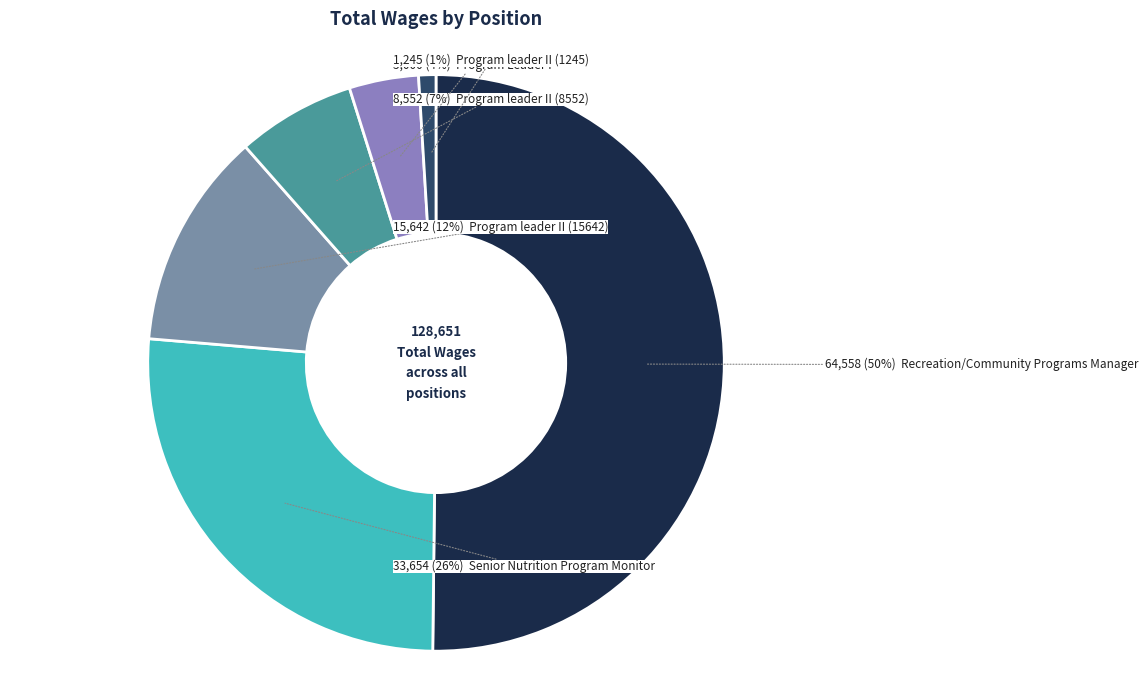

To the nearest percent, what is the average slice percentage?

17%